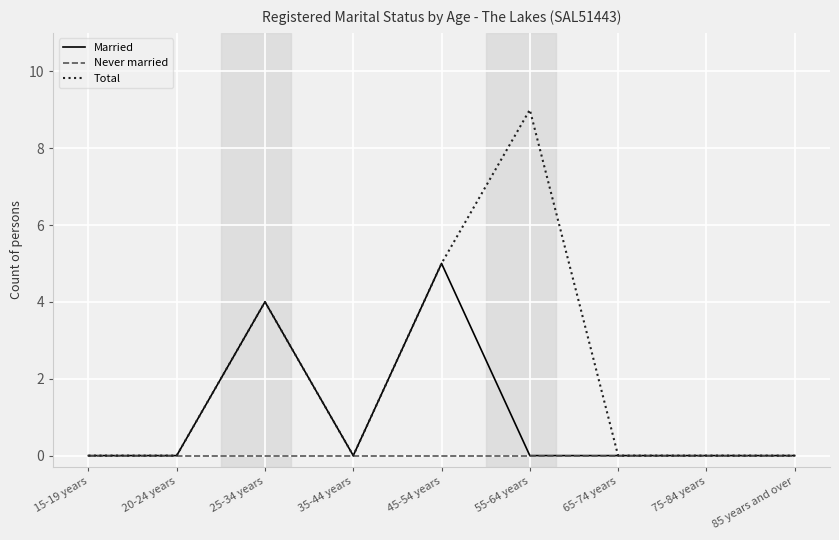

What is the sum of the Total values at 45-54 years and 20-24 years?

5